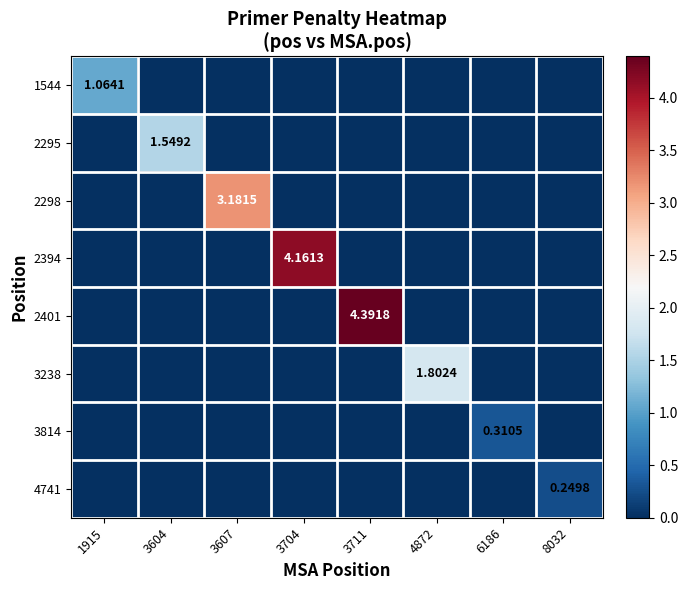

Which series has the largest range (max minus min)?

2401